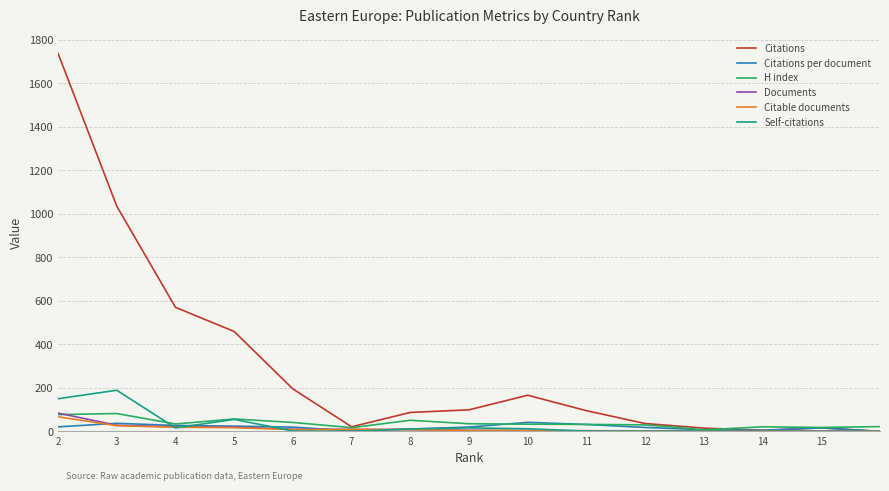

What is the highest value of the Citations per document series?

41.5